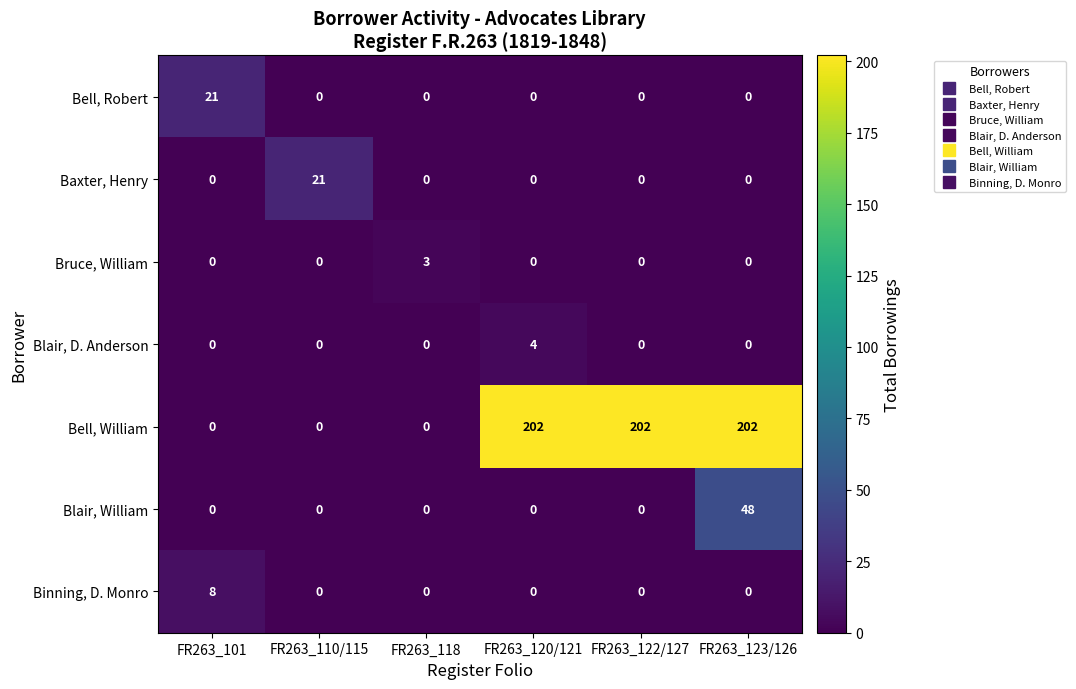

Which series has the largest total across all categories?

Bell, William